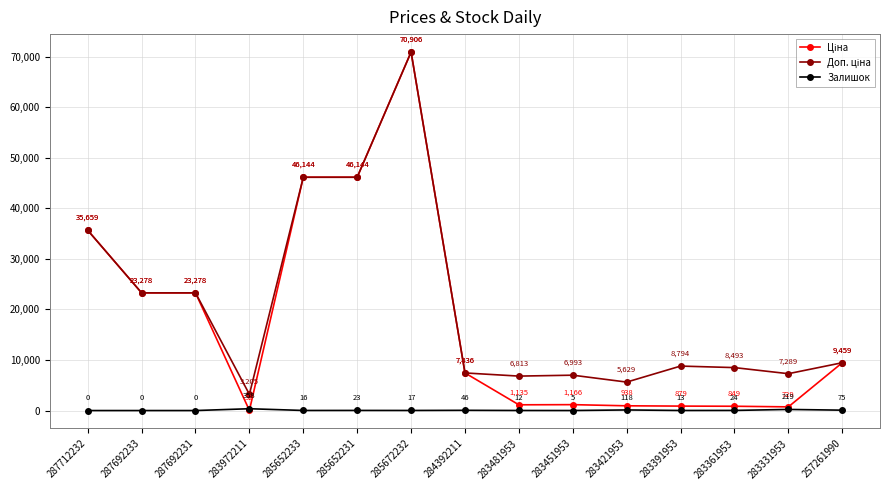

At which category is the sum across all series the highest?

285672232